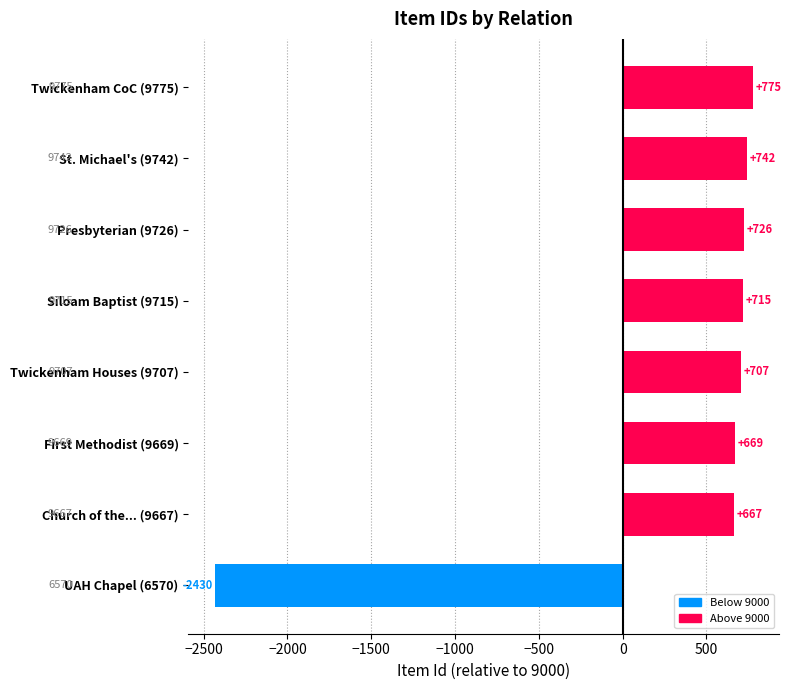

How many distinct data groups are displayed?

1